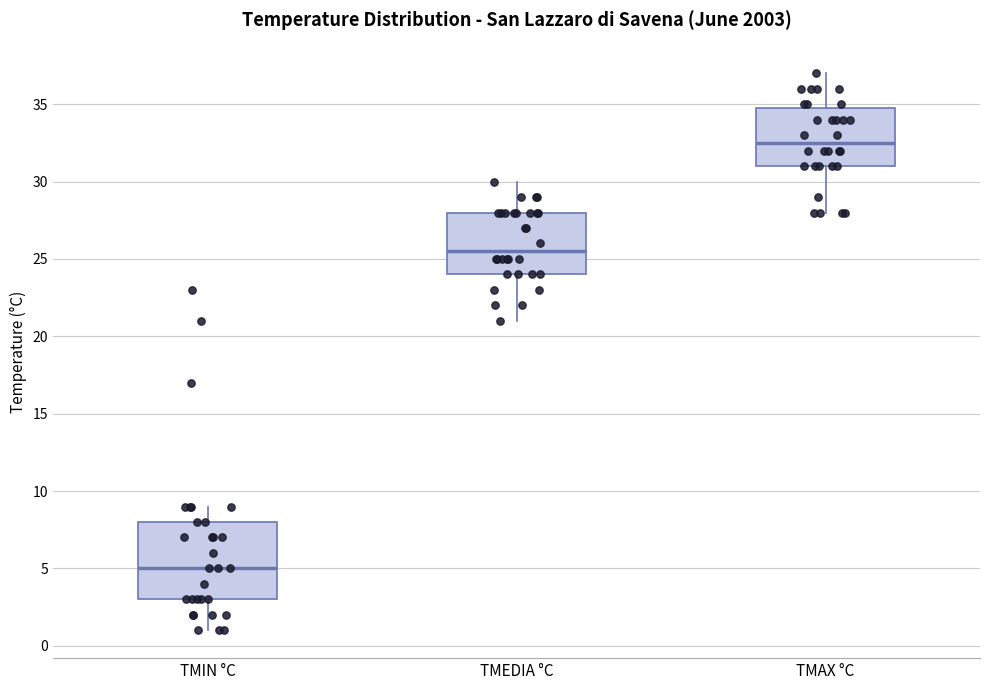

Which box is the tallest, from its lower edge to its upper edge?

TMIN °C